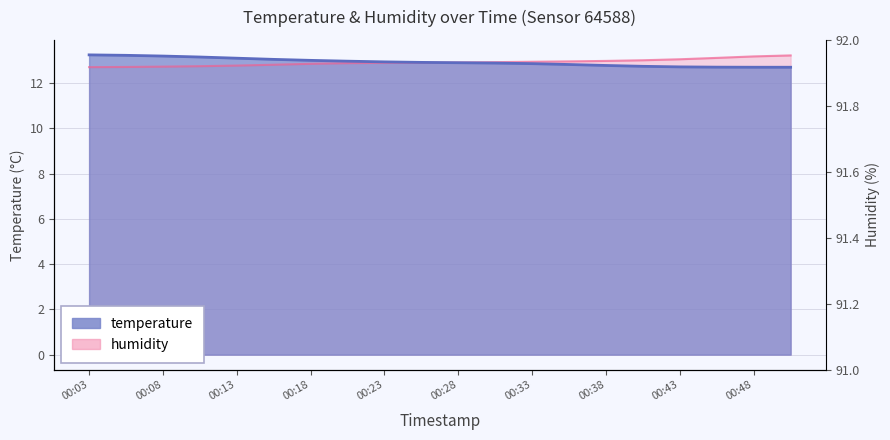

What is the difference between the second highest and minimum values?

0.5